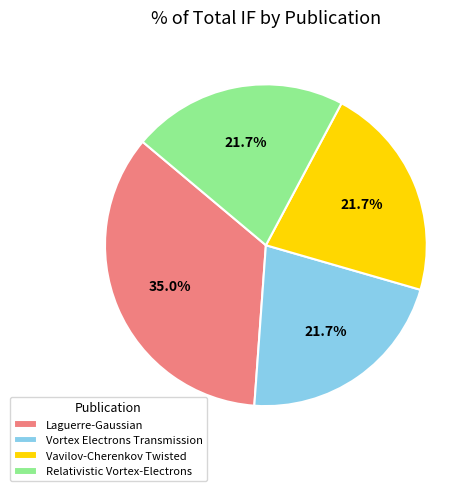

What is the ratio of the value at Vavilov-Cherenkov Twisted to the value at Relativistic Vortex-Electrons?

1.0